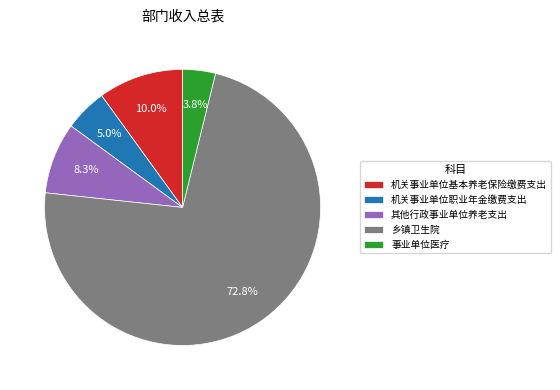

What is the total percentage of 机关事业单位职业年金缴费支出 and 事业单位医疗?

8.8%